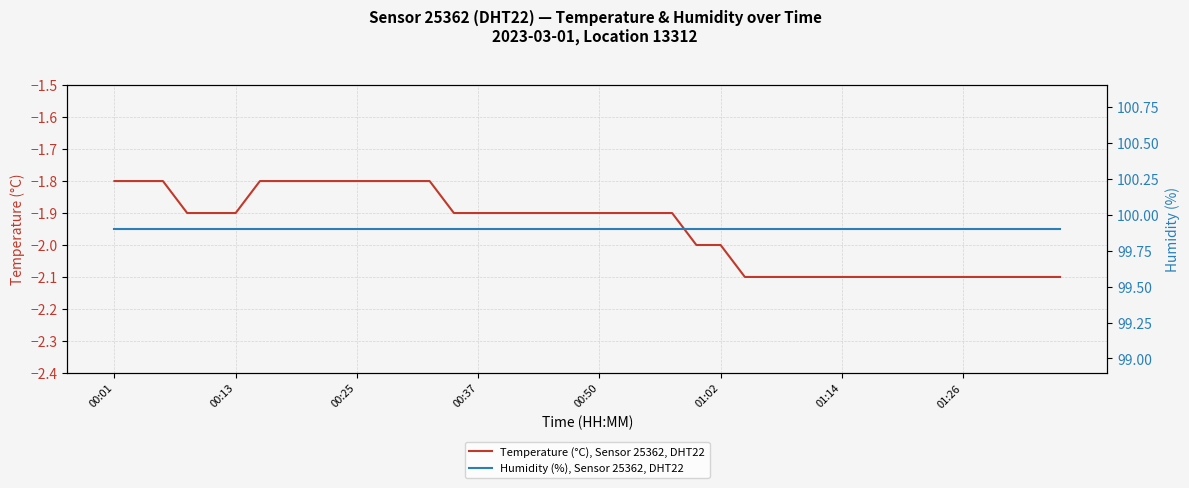

How many lines are shown in the chart?

2